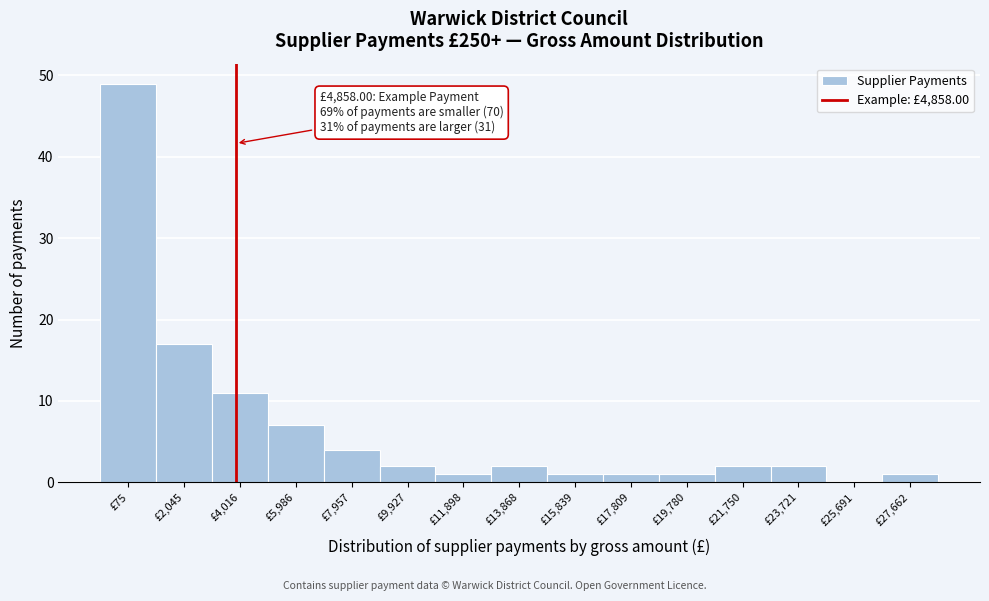

Reading left to right, what are all the values shown in this chart?

£75=49	£2,045=17	£4,016=11	£5,986=7	£7,957=4	£9,927=2	£11,898=1	£13,868=2	£15,839=1	£17,809=1	£19,780=1	£21,750=2	£23,721=2	£25,691=0	£27,662=1